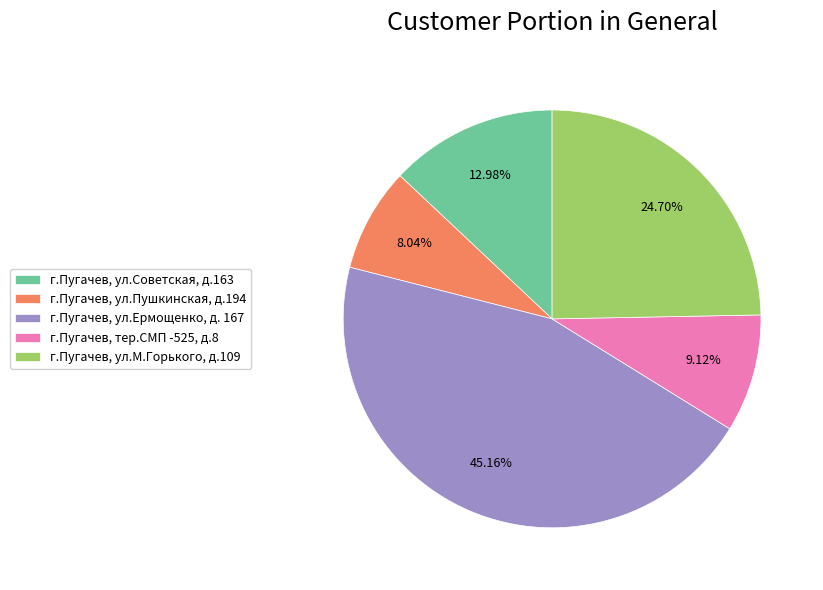

To the nearest percent, what portion does г.Пугачев, ул.Советская, д.163 represent?

13%